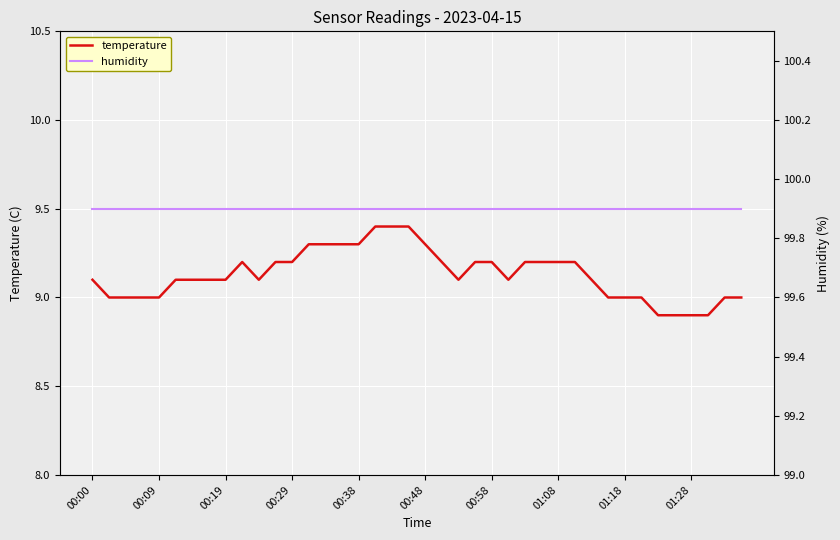

Rank the series by their maximum value, from lowest to highest.

temperature, humidity